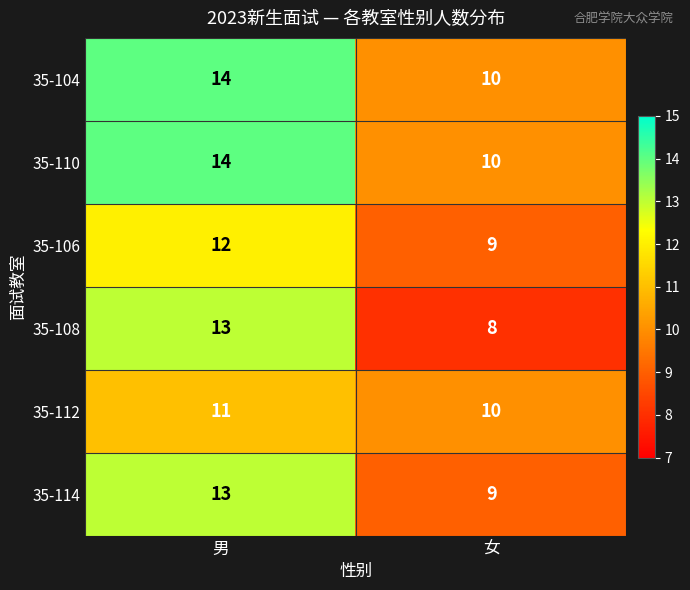

Between 男 and 女, which series saw the biggest shift?

35-108